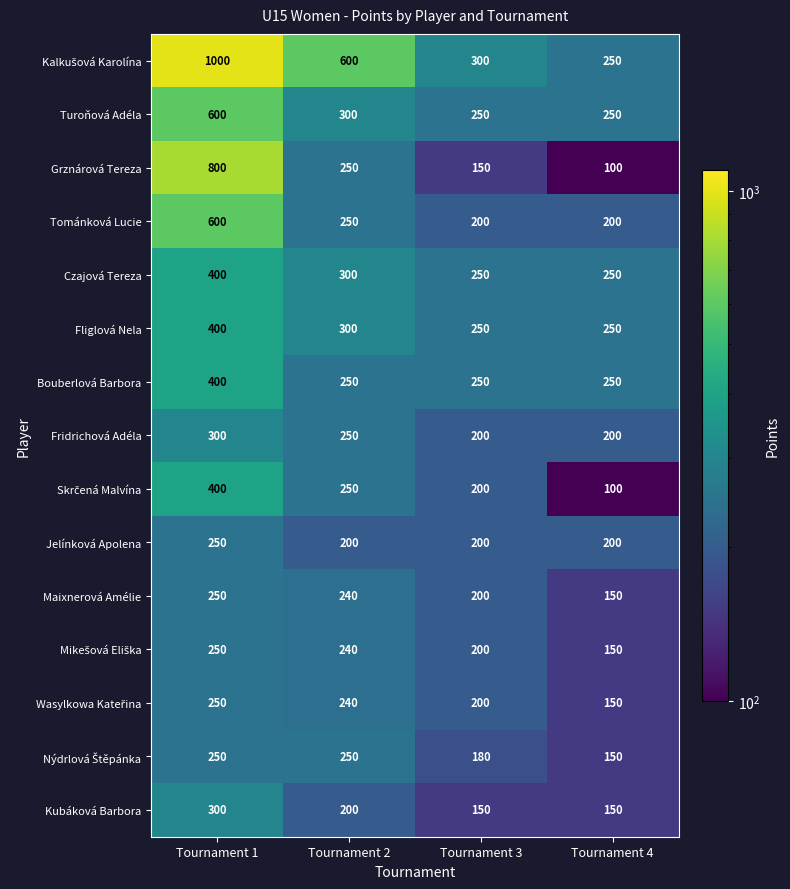

Is it true that Turoňová Adéla equals 81 at Tournament 4?

False